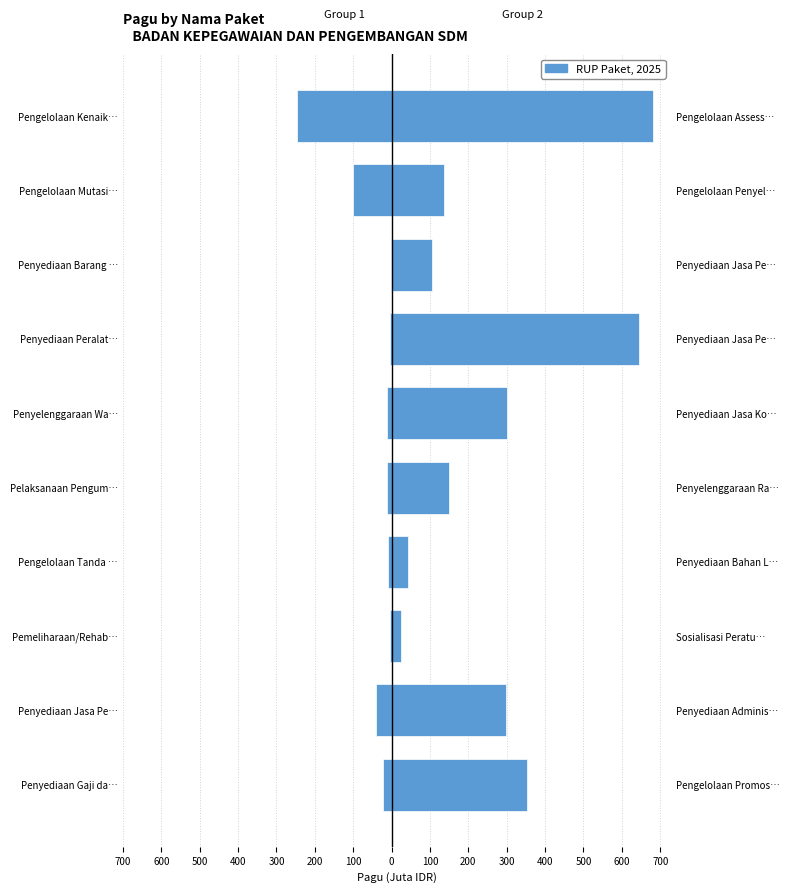

Is it true that Pagu (Group 1) equals -17.8 at Pelaksanaan Pengum…?

False